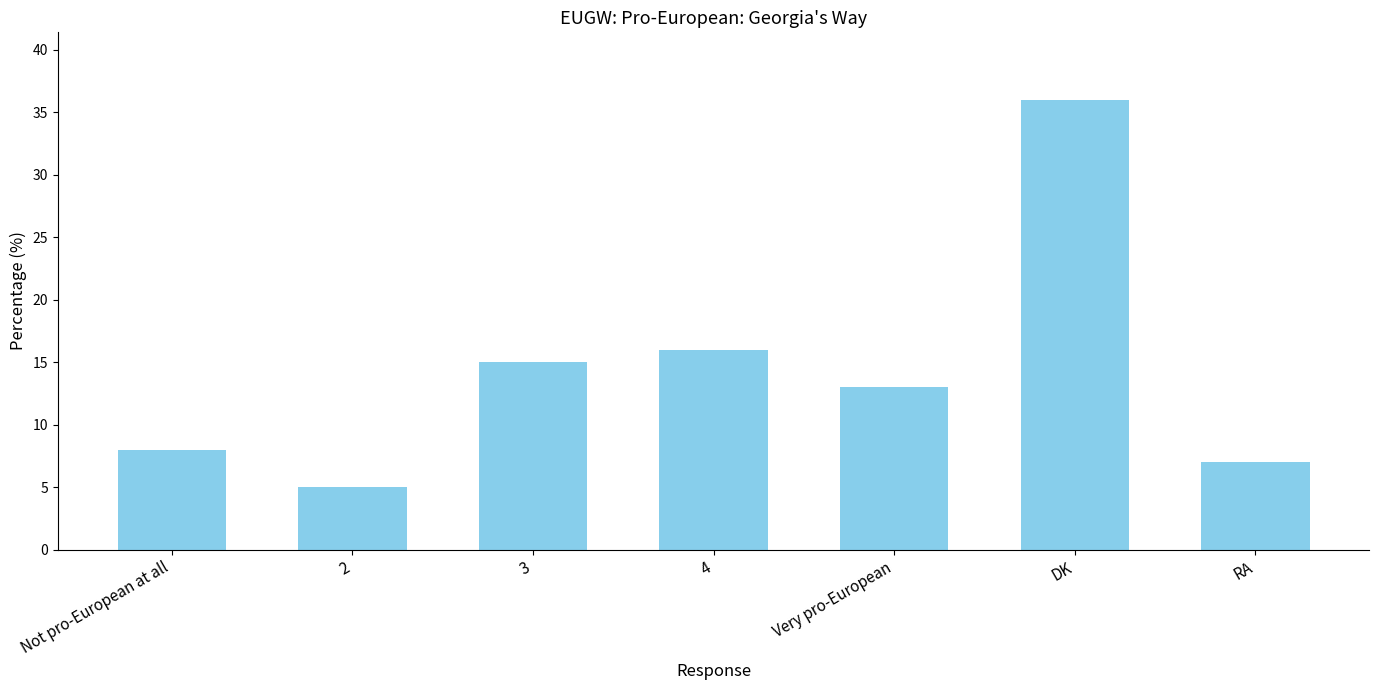

At which category does the chart reach its minimum across all series?

2